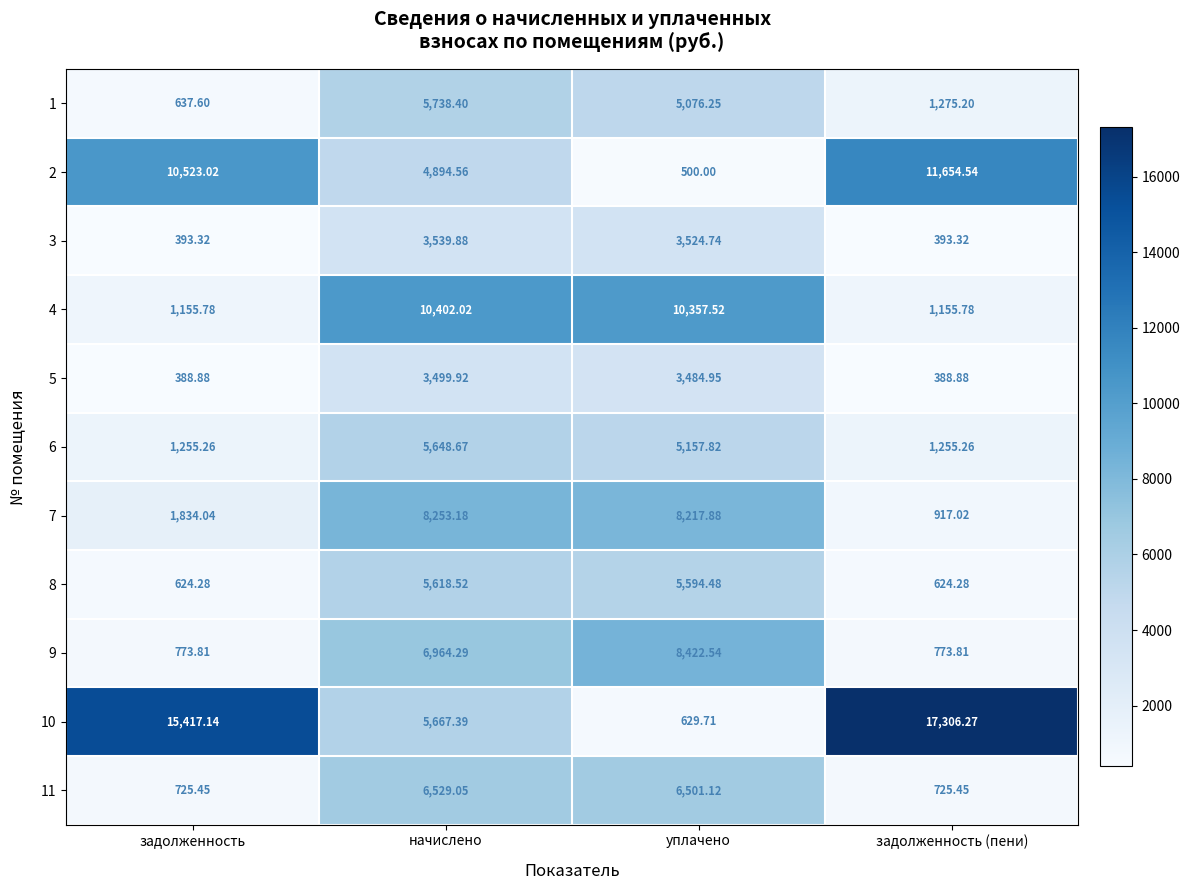

Which series has the largest range (max minus min)?

10